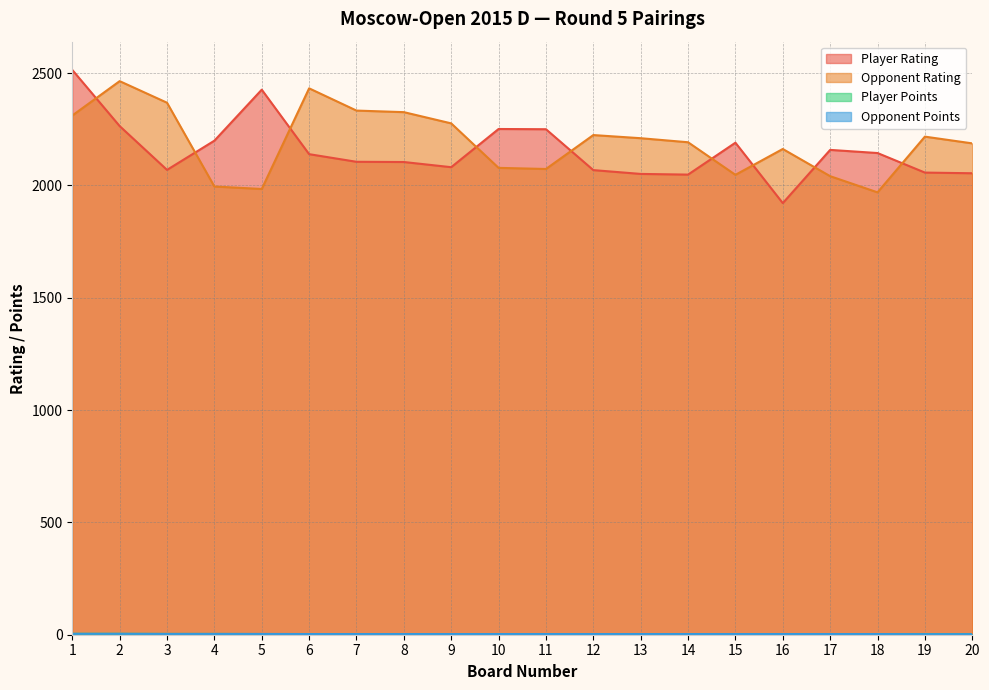

Does the chart display data point markers on the line(s)?

No